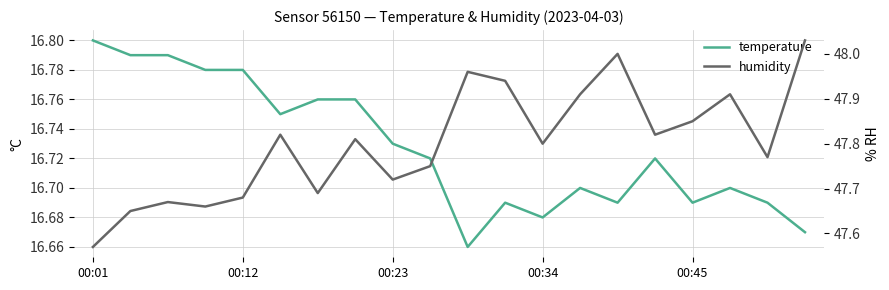

Count the temperature values in the range 16 to 17.

20